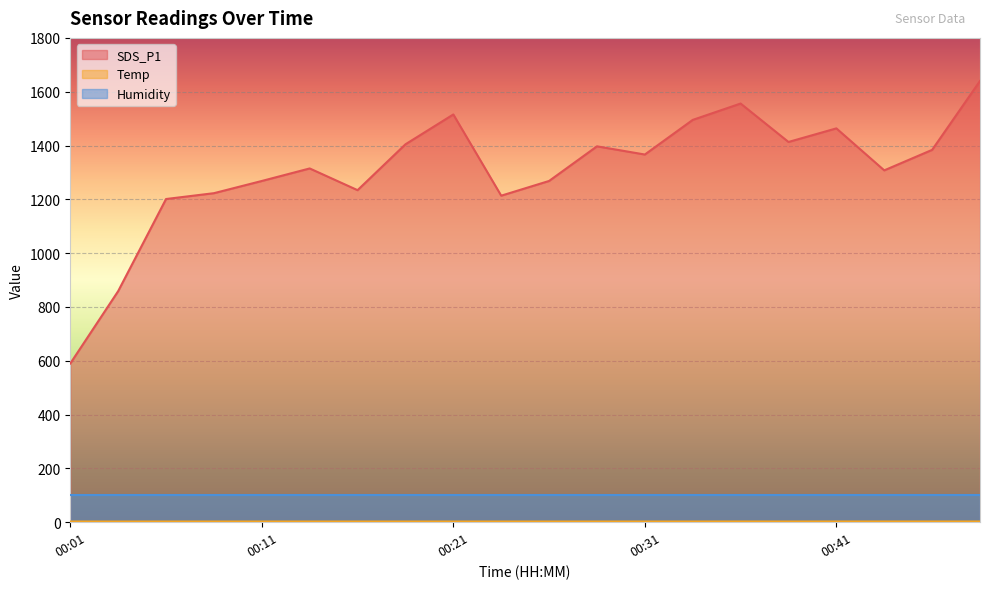

What is the value of the Temp point at the 17th from the left?

2.7